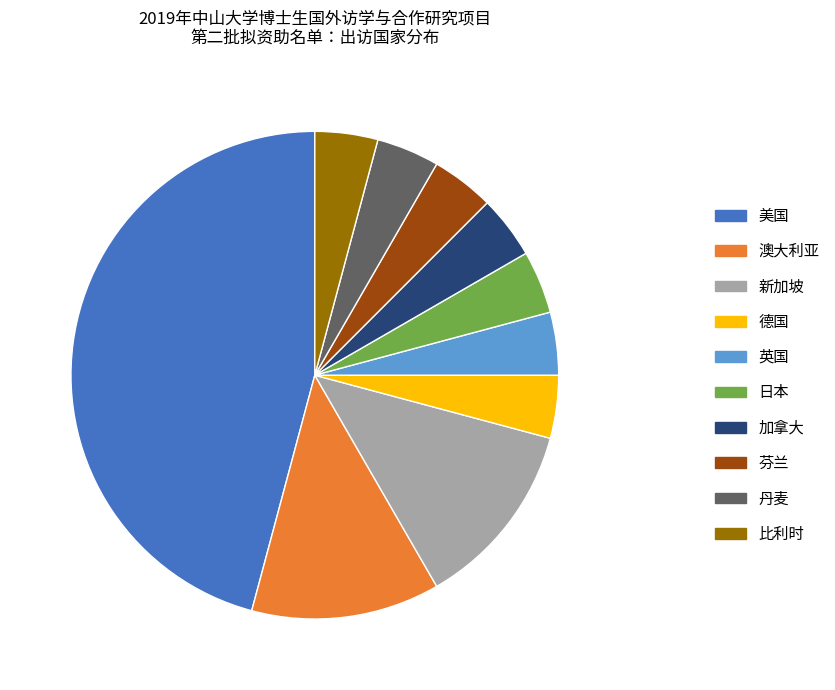

Is 比利时 the majority of the pie?

No